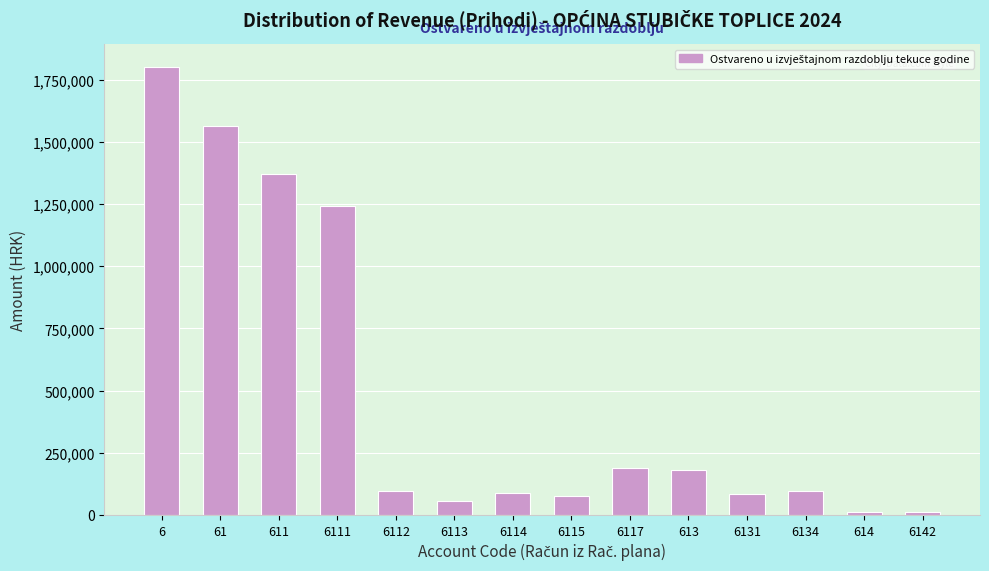

What is the ratio of the value at 61 to the value at 6134?

16.6